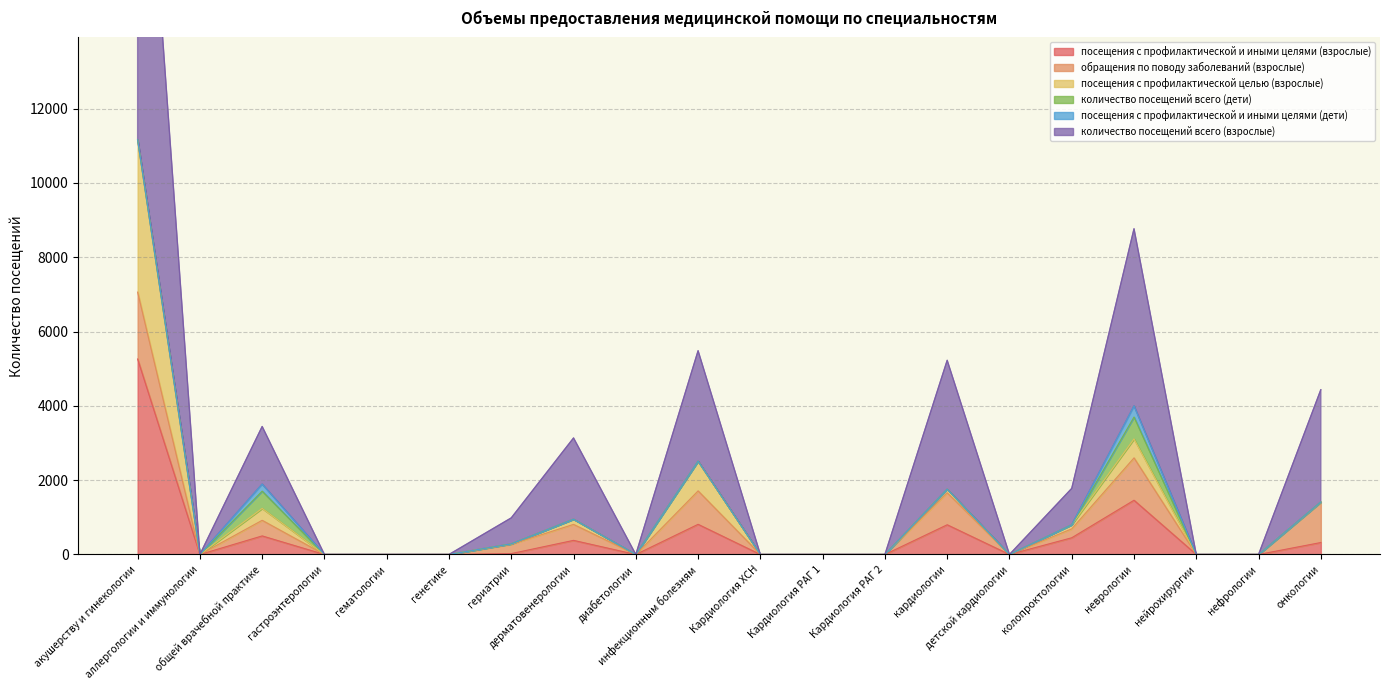

Is the value of посещения с профилактической целью (взрослые) at нефрологии greater than the value of количество посещений всего (дети) at кардиологии?

No